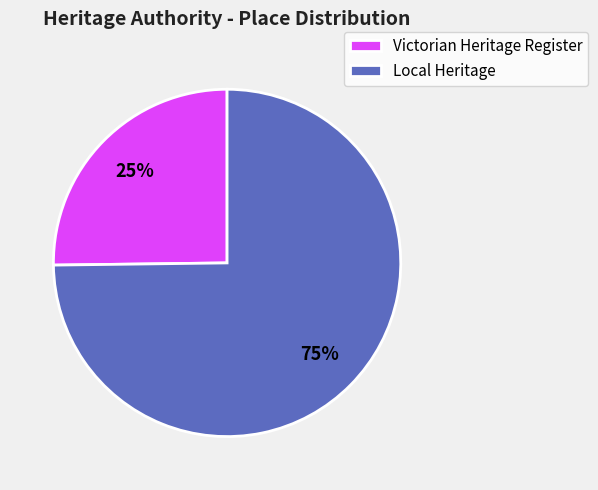

Is it true that Victorian Heritage Register is 25% of the pie?

True